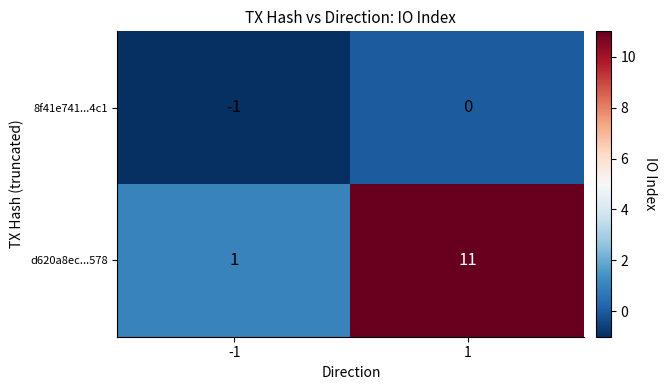

Read the d620a8ec...578 value at 1.

11